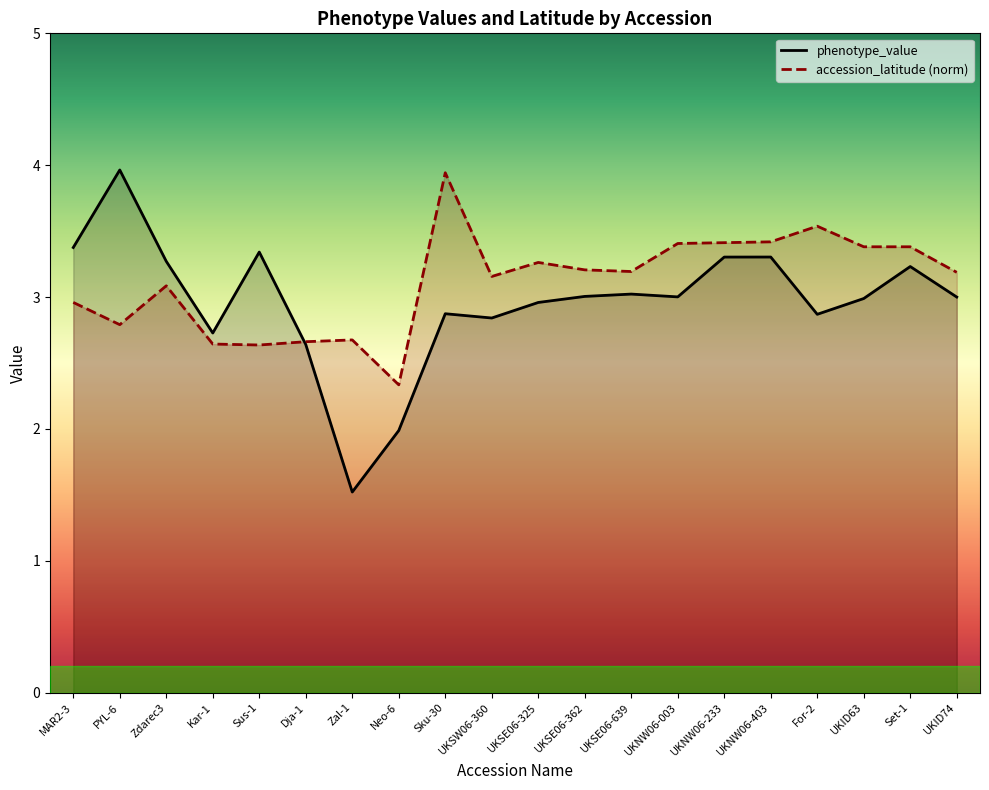

After their last crossing, which series has the higher values: accession_latitude or phenotype_value?

accession_latitude